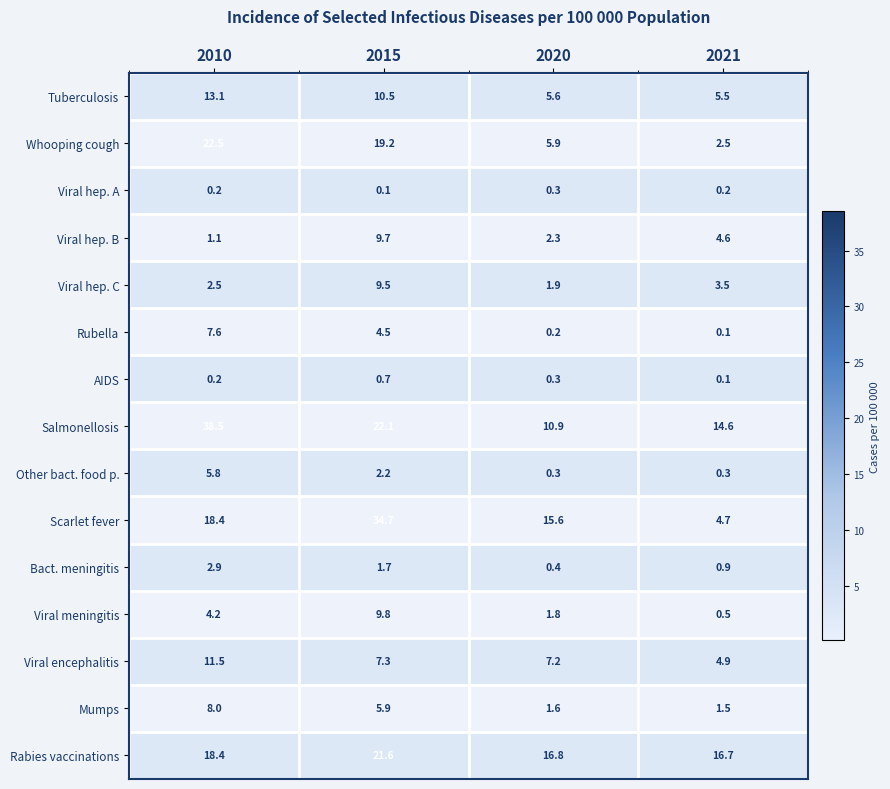

The value of Scarlet fever at 2015 is 10.3. True or false?

False